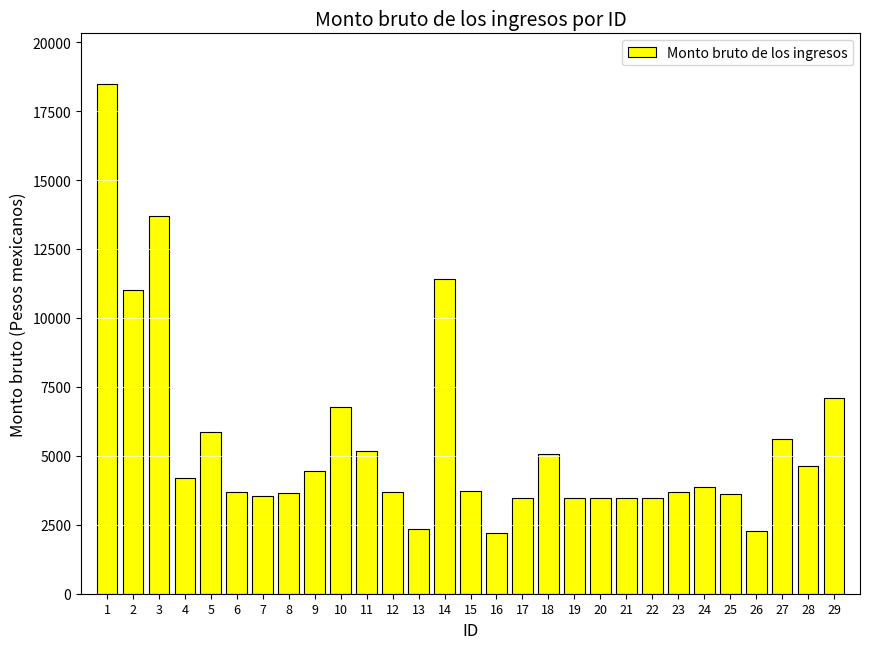

What is the ratio of the value at 20 to the value at 23?

0.9